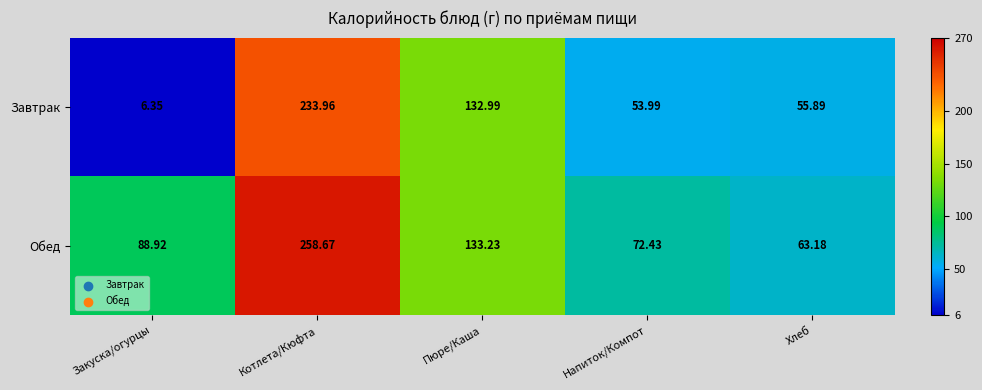

Which category has the lowest value across all series?

Закуска/огурцы